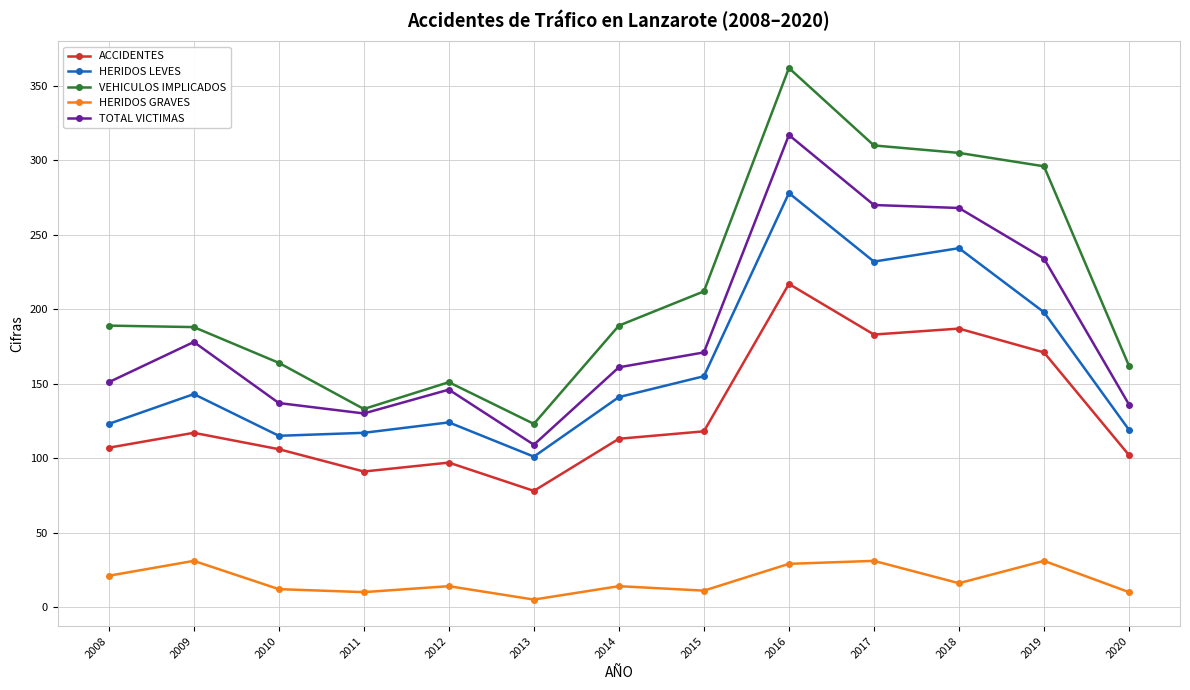

True or false: ACCIDENTES has a value of 91 at 2011.

True